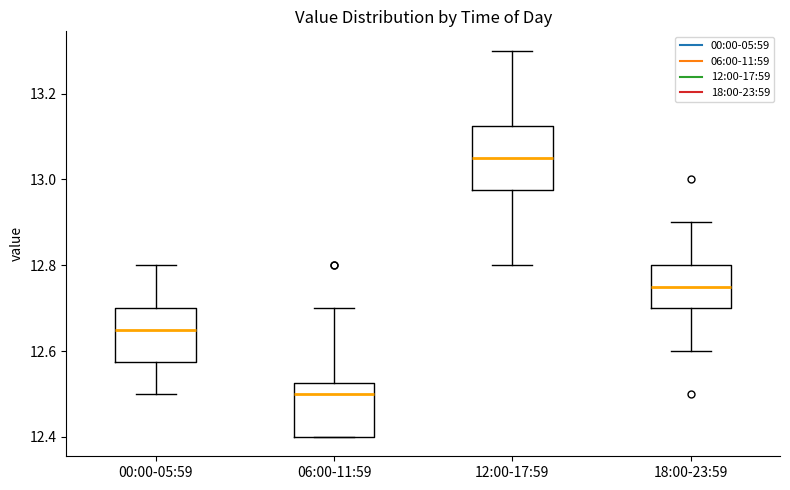

Reading left to right, read every box against the y-axis: the position of its median line, the range the box covers, and the ends of its whiskers. The values are not printed on the chart, so give them approximately, as read against the axis.

00:00-05:59: median 12.66, box 12.58 to 12.70, whiskers 12.50 to 12.80
06:00-11:59: median 12.50, box 12.40 to 12.52, whiskers 12.40 to 12.70
12:00-17:59: median 13.06, box 12.98 to 13.12, whiskers 12.80 to 13.30
18:00-23:59: median 12.76, box 12.70 to 12.80, whiskers 12.60 to 12.90